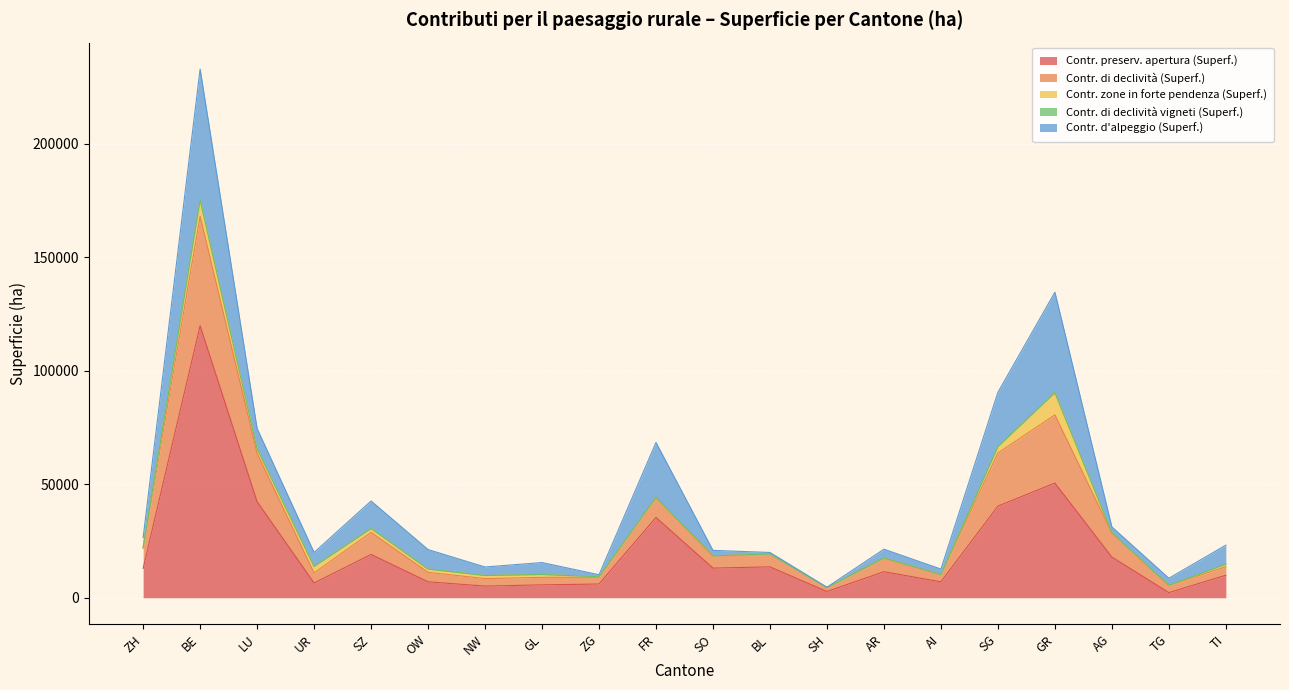

Where is Contr. preserv. apertura (Superf.) nearest to the value 61029?

GR